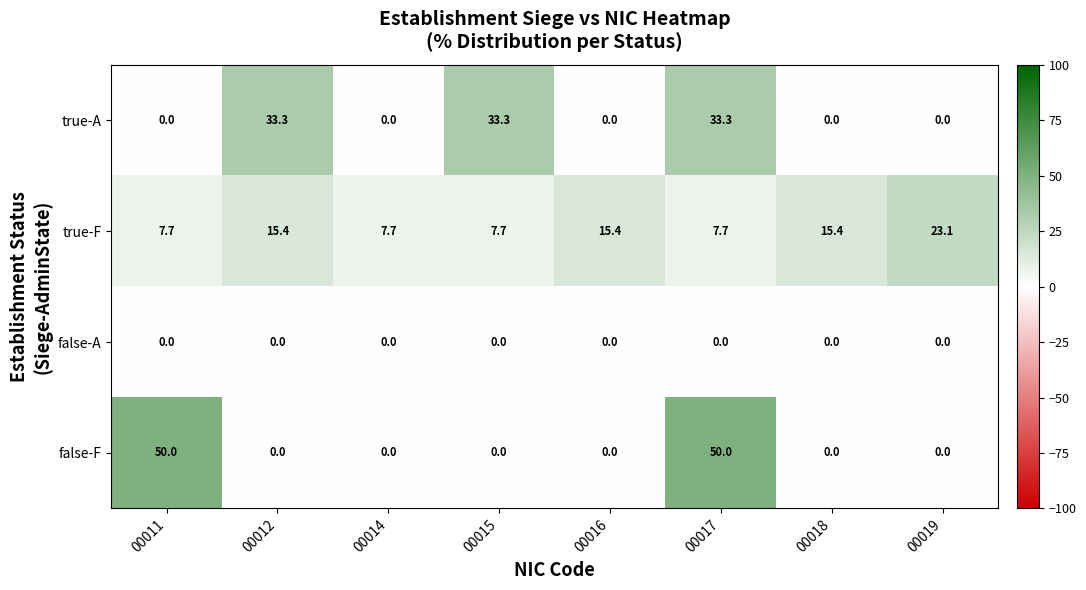

List the series in order of their peak value, highest first.

false-F, true-A, true-F, false-A